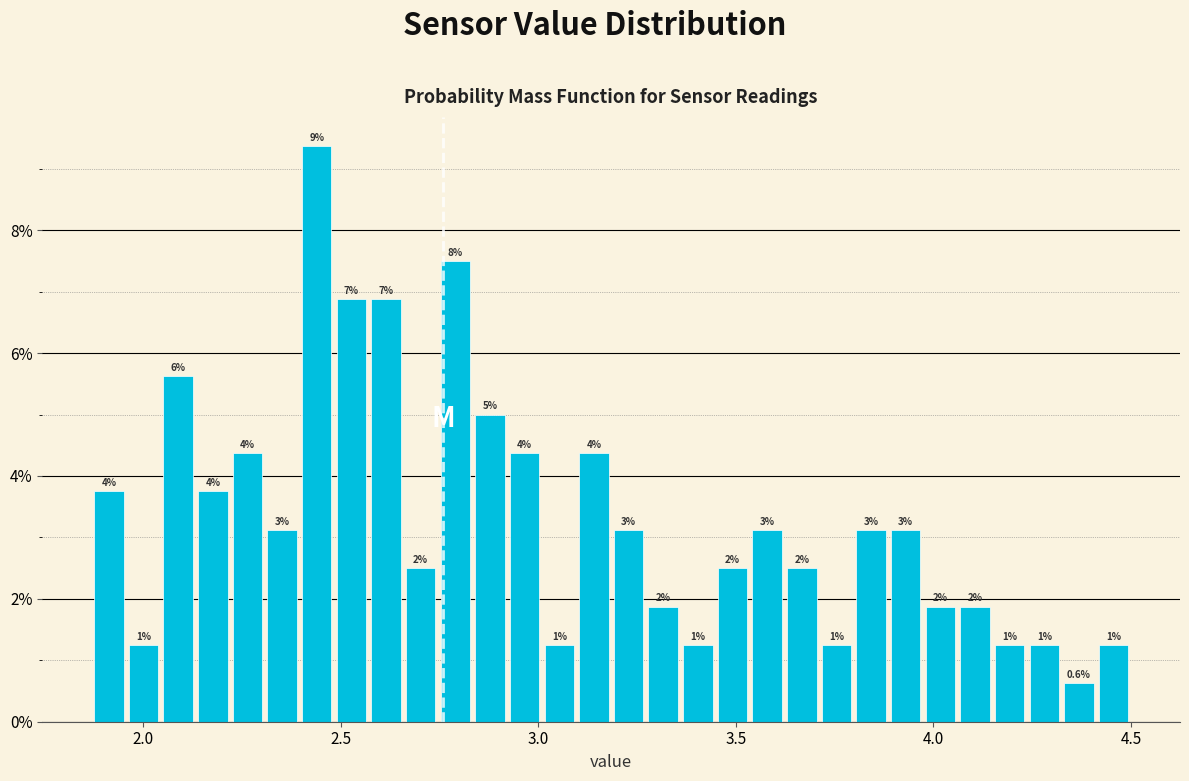

Read against the x-axis, roughly where is the centre of the tallest bar?

2.45